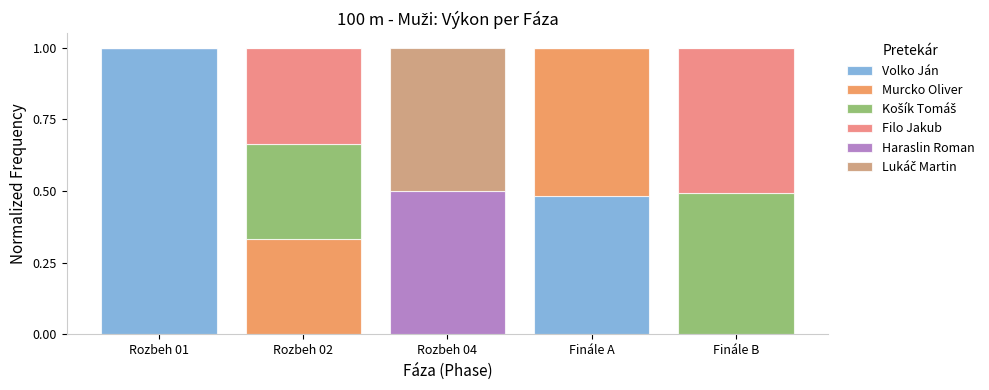

Are the bars grouped side by side (vs. stacked)?

No